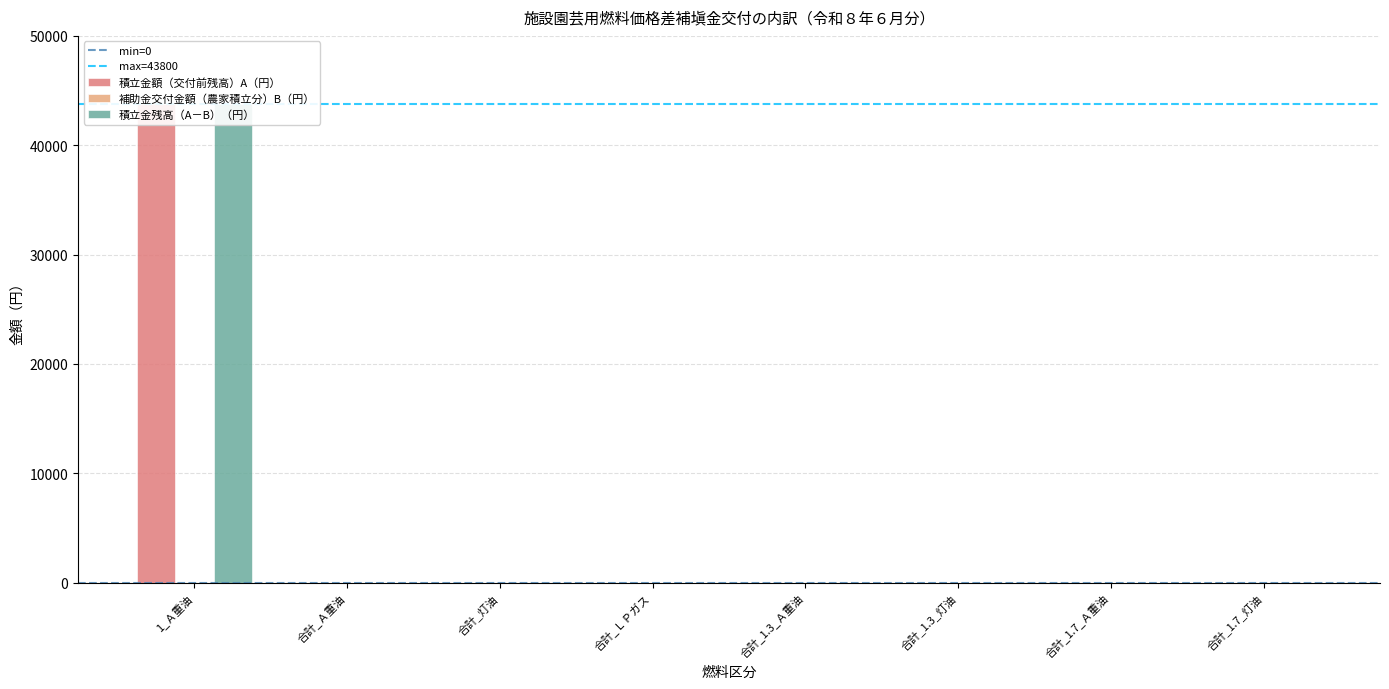

Rank the categories by 積立金額（交付前残高）A（円） value from highest to lowest.

1_Ａ重油, 合計_Ａ重油, 合計_灯油, 合計_ＬＰガス, 合計_1.3_Ａ重油, 合計_1.3_灯油, 合計_1.7_Ａ重油, 合計_1.7_灯油